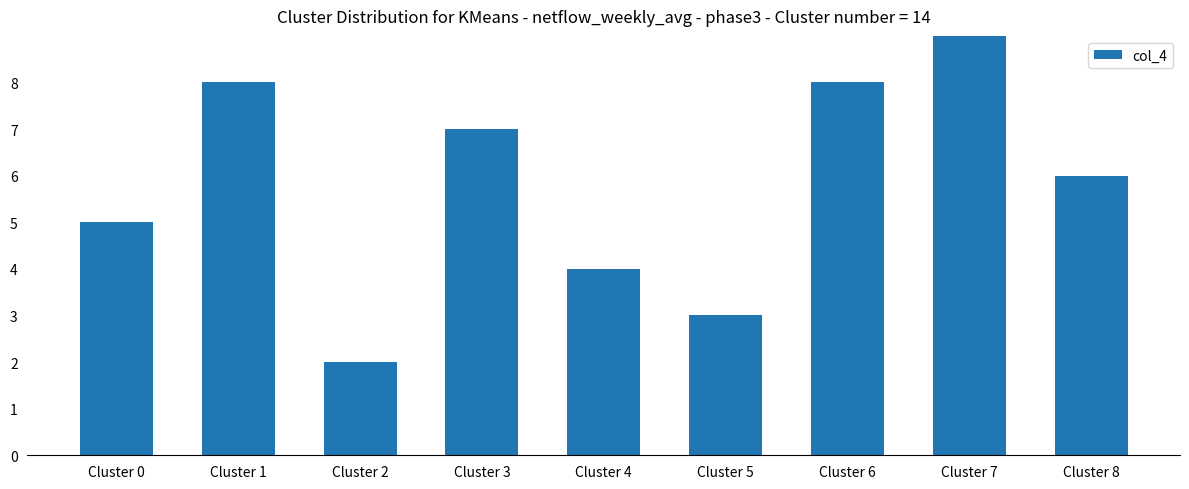

What is the sum of the values at Cluster 5 and Cluster 3?

10